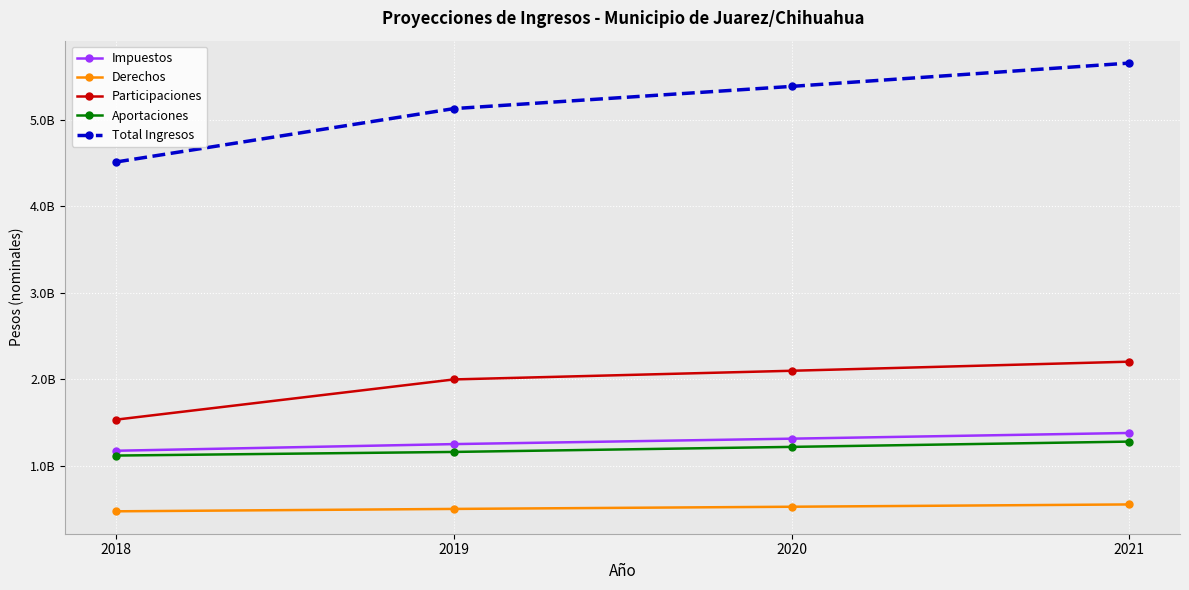

What are all the series names shown in the legend?

Impuestos, Derechos, Participaciones, Aportaciones, Total Ingresos